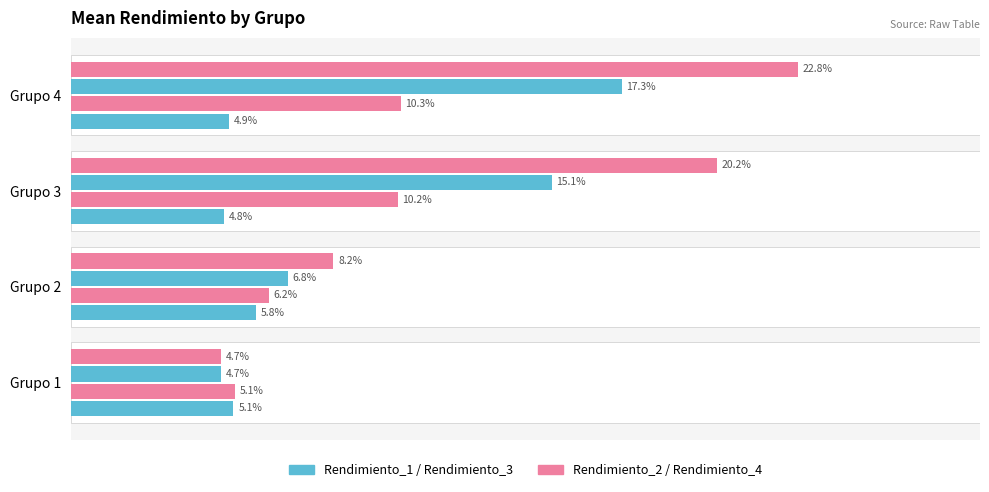

Are the bars horizontal?

Yes